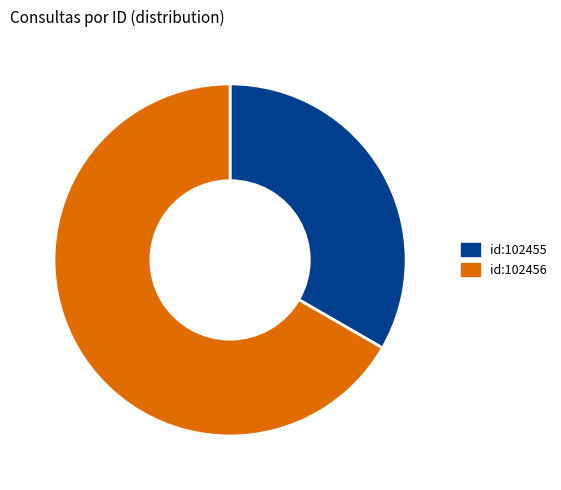

Is the sum of id:102456 and id:102455 greater than half?

Yes